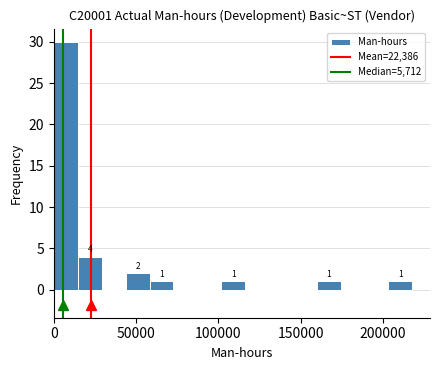

Read against the x-axis, roughly where is the centre of the tallest bar?

10000